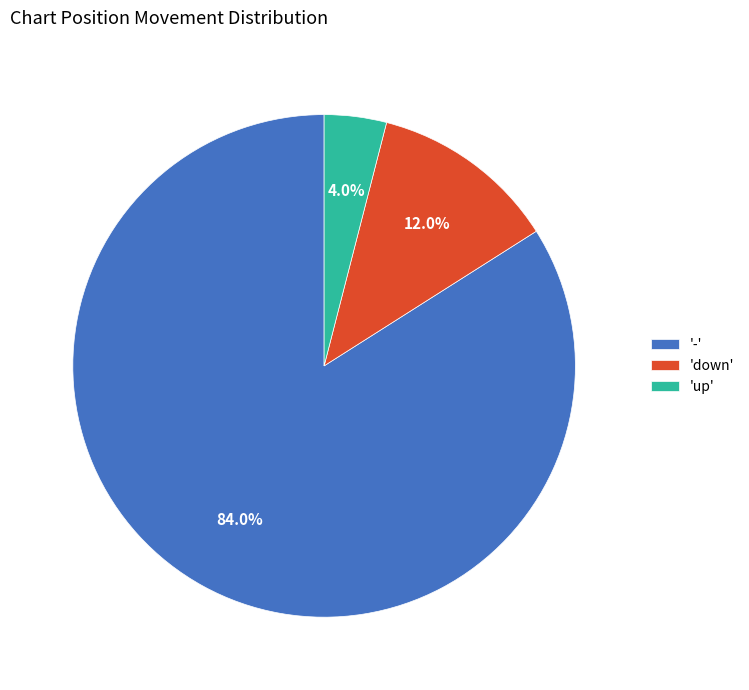

Which slice represents more than half of the pie?

'-'